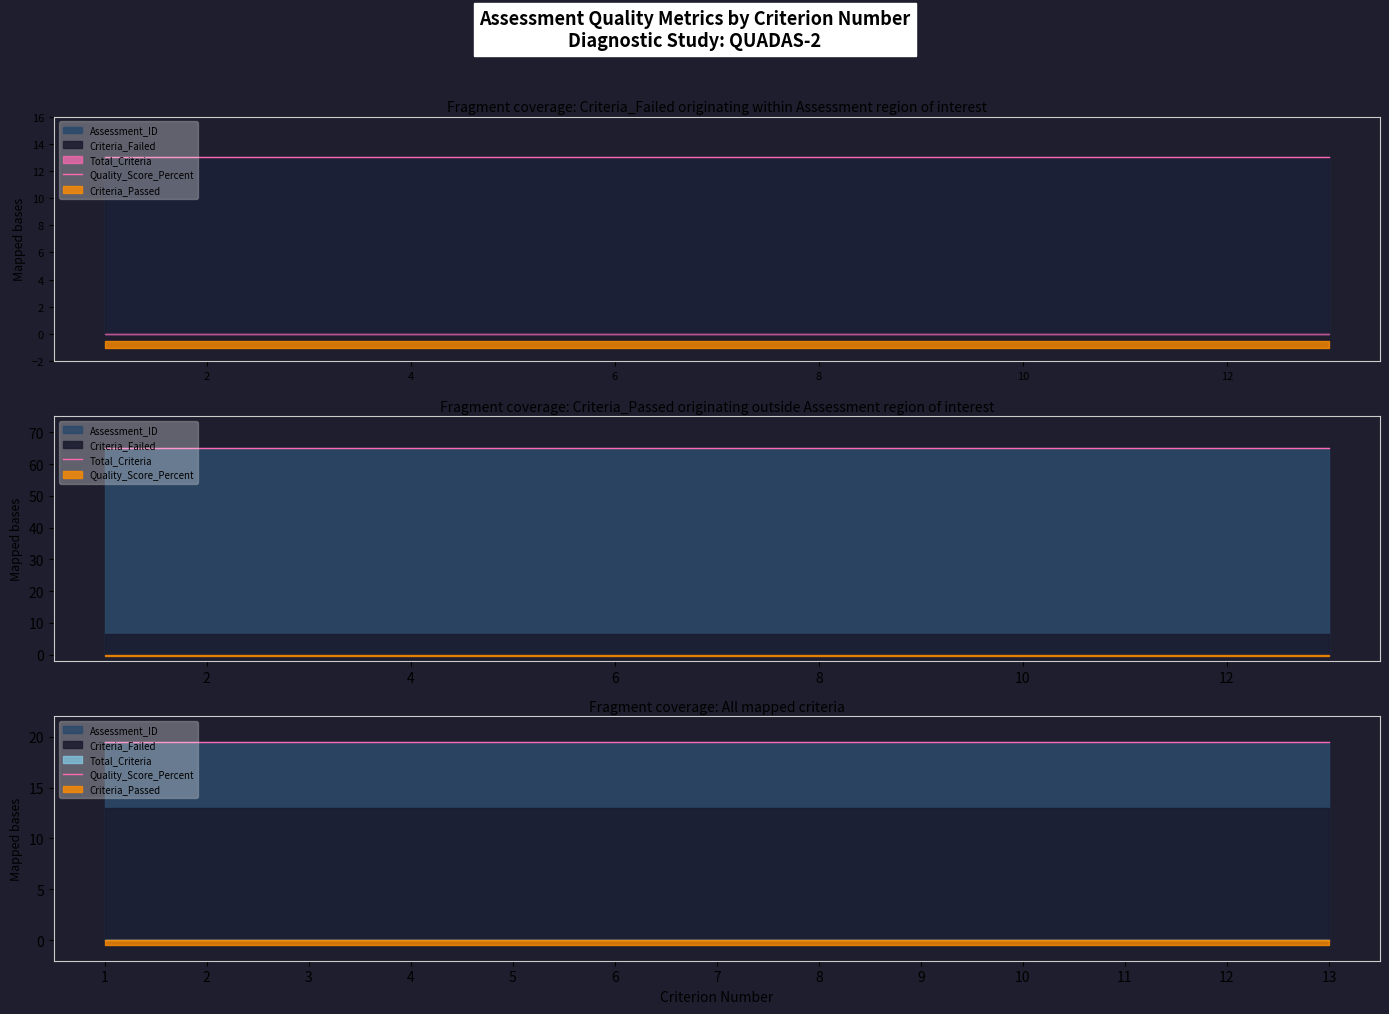

Is the value of Criteria_Failed at 12 greater than the value of Criteria_Passed at 2?

Yes